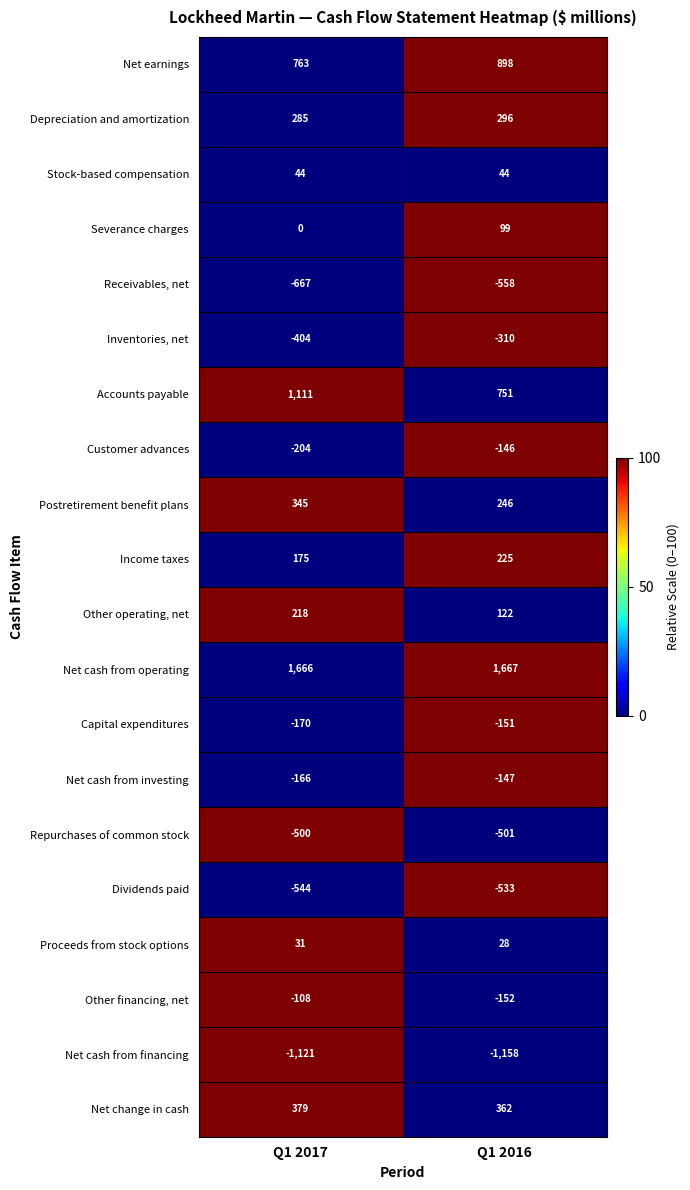

What is the total value across all series at Q1 2017?

1133